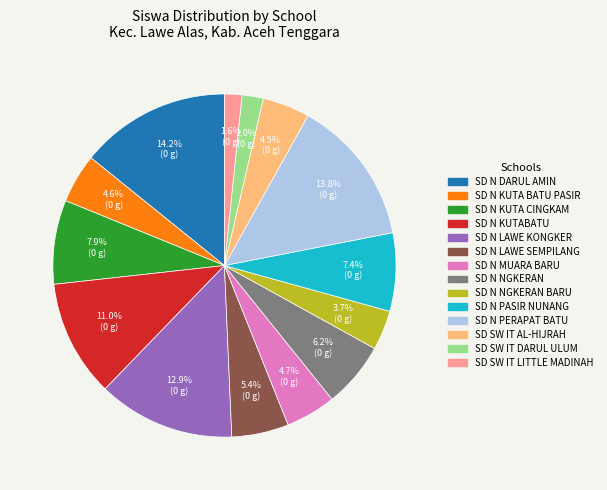

Is there any slice that represents more than half of the pie?

No